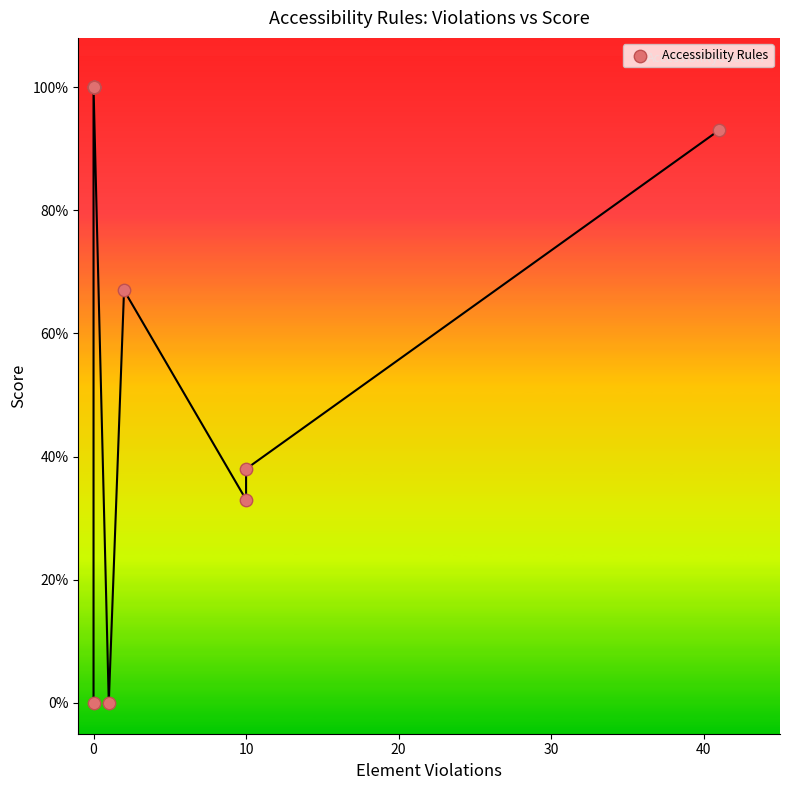

What Y value in the scatter plot is closest to 50?

38